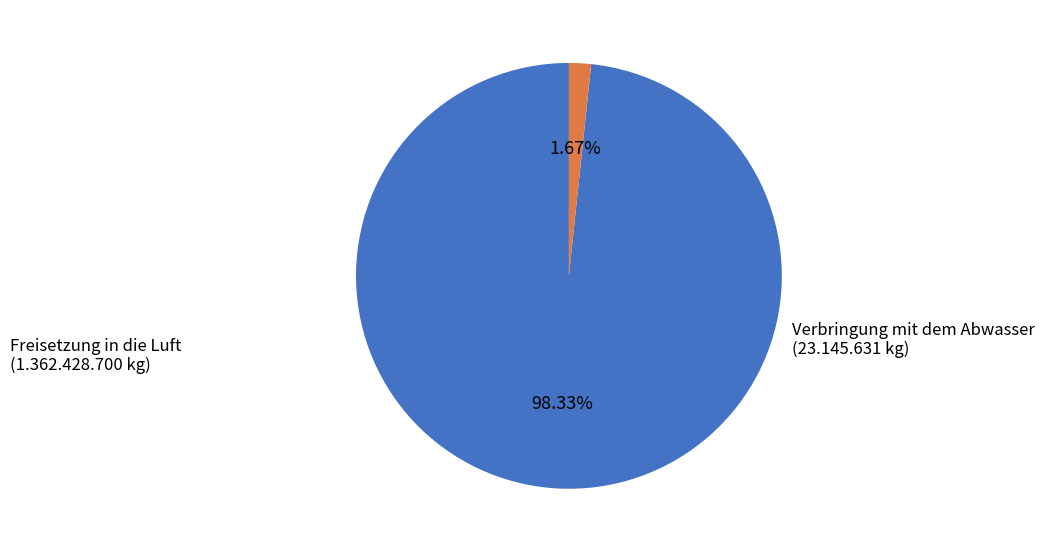

Is there any slice that represents more than half of the pie?

Yes